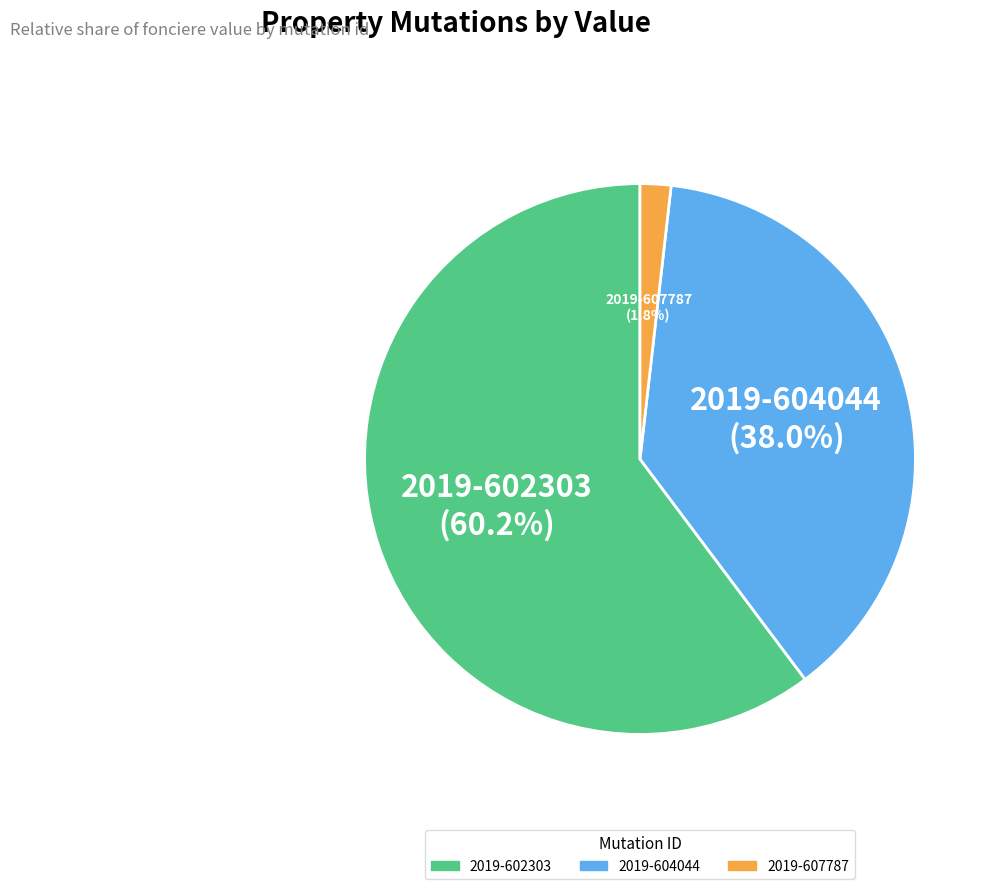

To the nearest percent, what percentage of the pie is 2019-604044?

38%